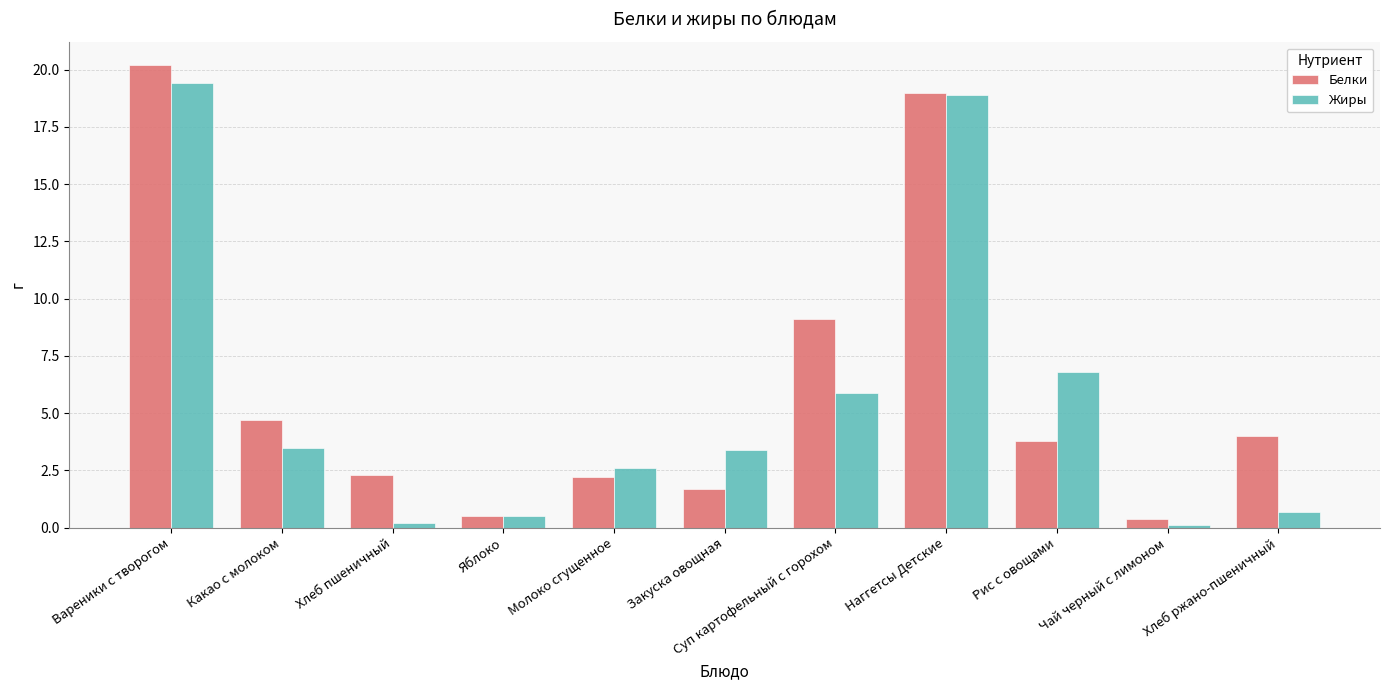

Which series has the largest total across all categories?

Белки